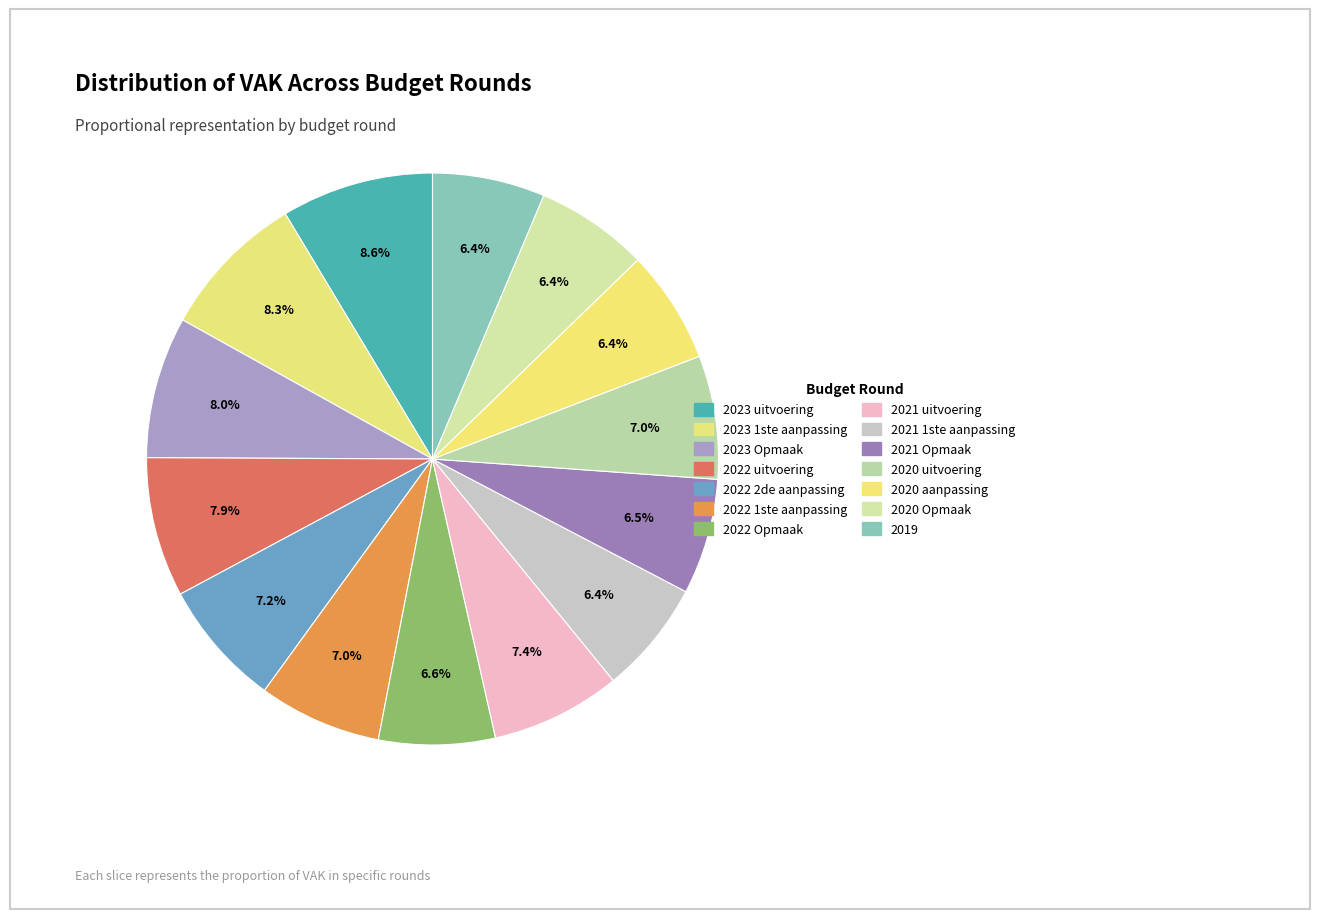

Count the number of slices in the pie.

14